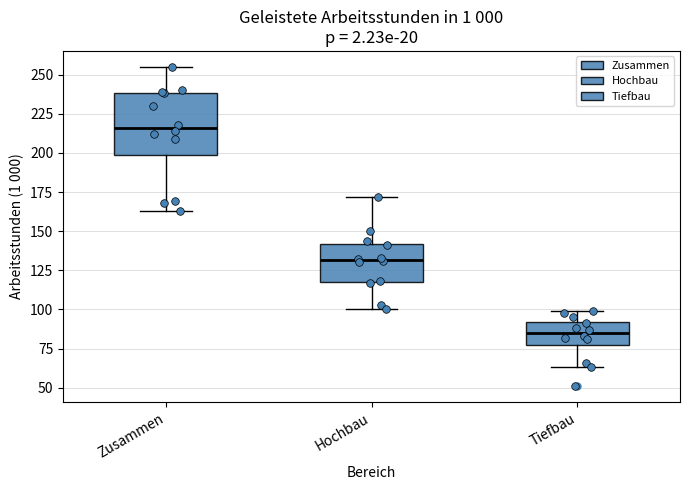

Reading left to right, read every box against the y-axis: the position of its median line, the range the box covers, and the ends of its whiskers. The values are not printed on the chart, so give them approximately, as read against the axis.

Zusammen: median 215, box 200 to 240, whiskers 165 to 255
Hochbau: median 130, box 120 to 140, whiskers 100 to 170
Tiefbau: median 85, box 75 to 90, whiskers 65 to 100